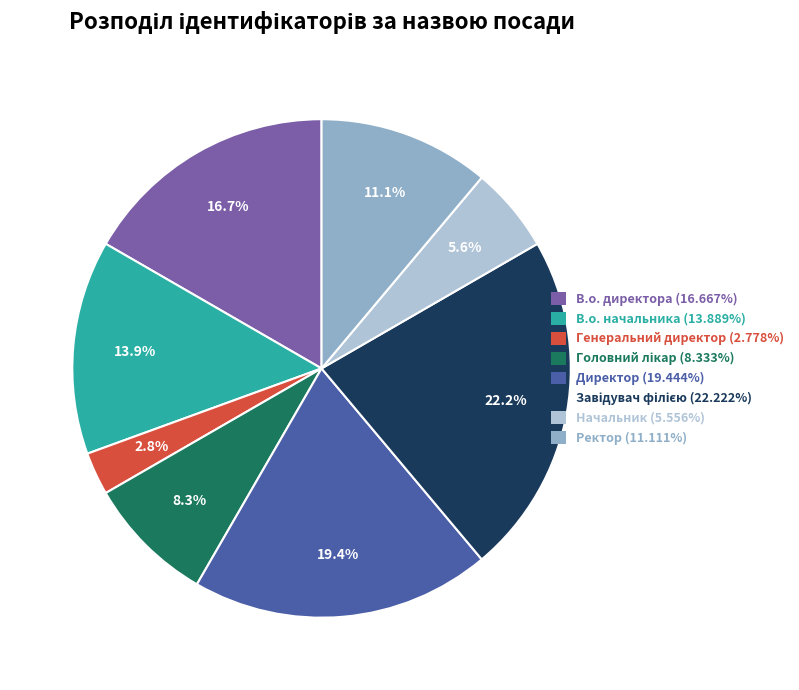

Which category has the smallest portion of the pie?

Генеральний директор